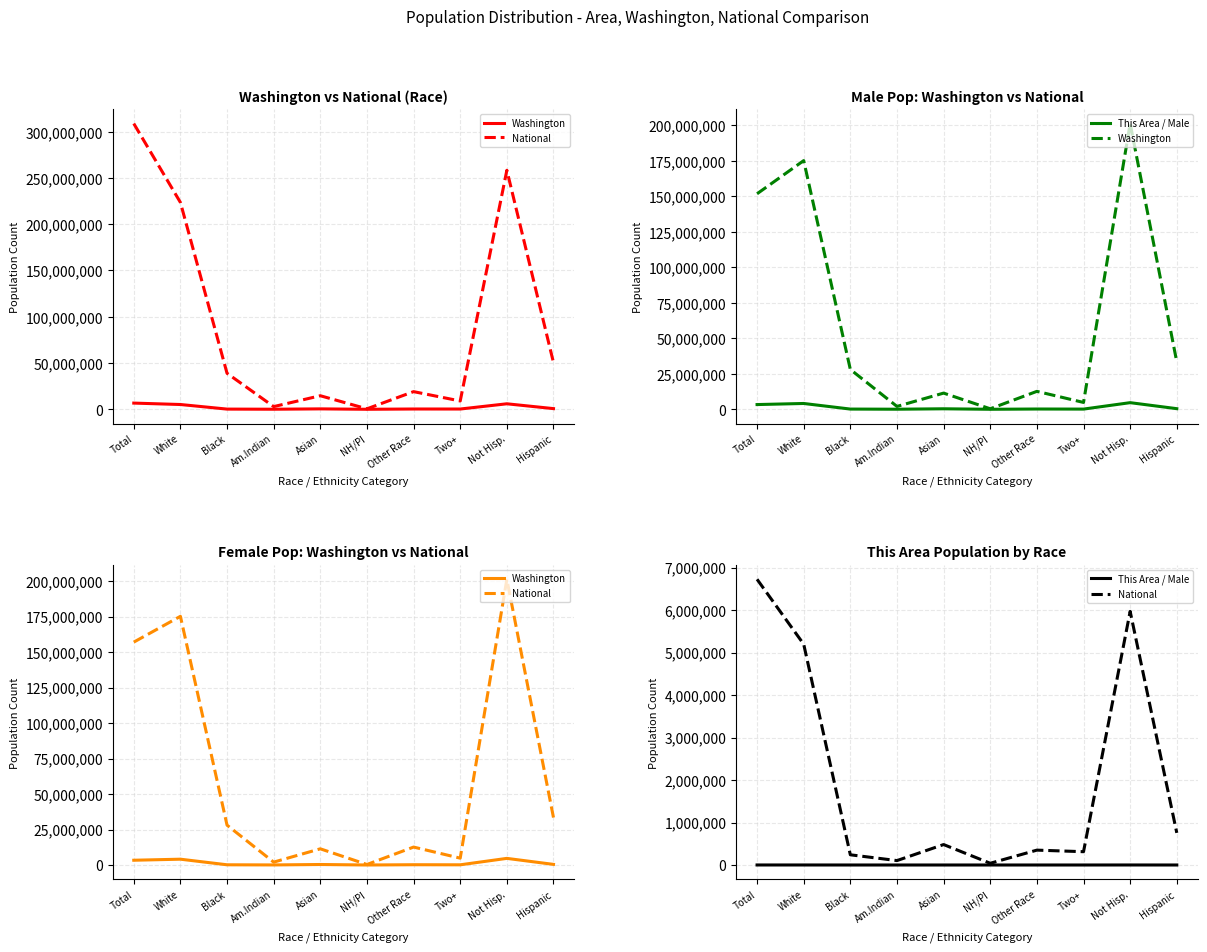

What is the average value of the Washington series?

1366120